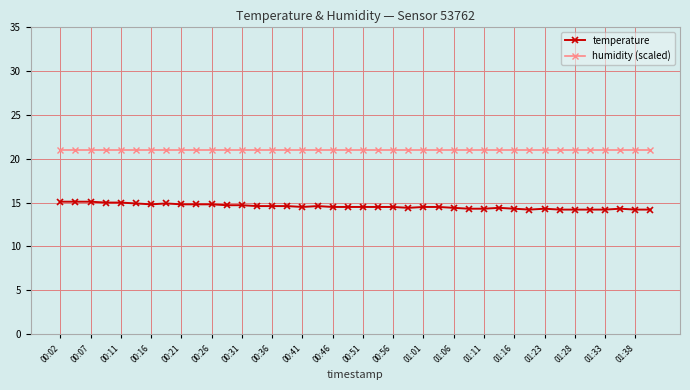

What is the greatest value displayed?

21.0